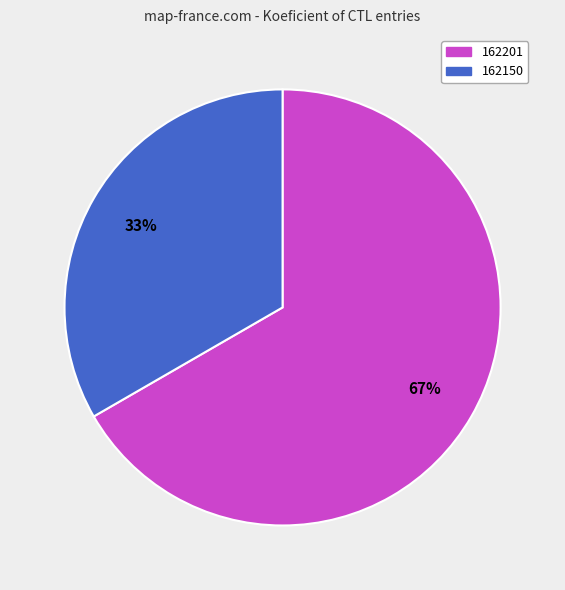

What is the largest slice in the pie chart?

162201